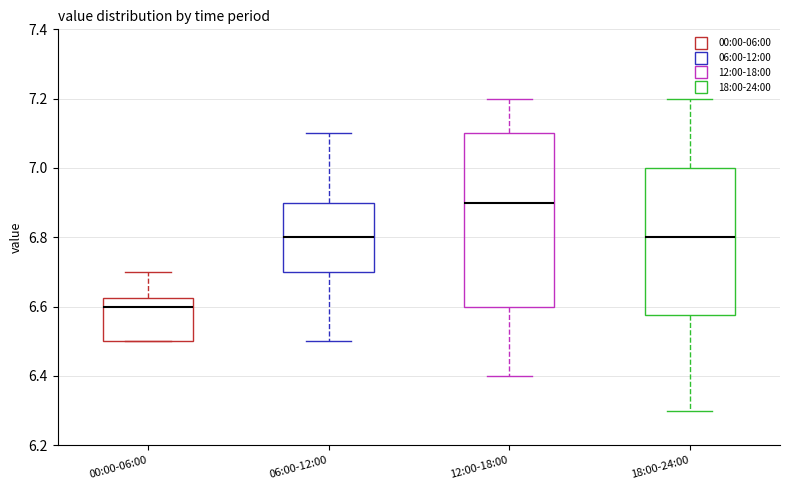

Reading left to right, transcribe this box plot: for each box, give where its median line is, the range the box spans, and where its two whiskers end, as read against the y-axis. The values are not printed on the chart, so give them approximately, as read against the axis.

00:00-06:00: median 6.60, box 6.50 to 6.62, whiskers 6.50 to 6.70
06:00-12:00: median 6.80, box 6.70 to 6.90, whiskers 6.50 to 7.10
12:00-18:00: median 6.90, box 6.60 to 7.10, whiskers 6.40 to 7.20
18:00-24:00: median 6.80, box 6.58 to 7.00, whiskers 6.30 to 7.20